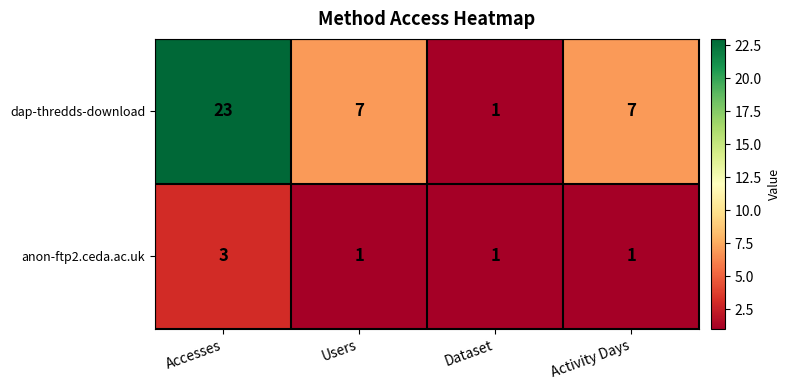

Reading left to right, transcribe all the data shown in this chart.

dap-thredds-download: Accesses=23	Users=7	Dataset=1	Activity Days=7
anon-ftp2.ceda.ac.uk: Accesses=3	Users=1	Dataset=1	Activity Days=1